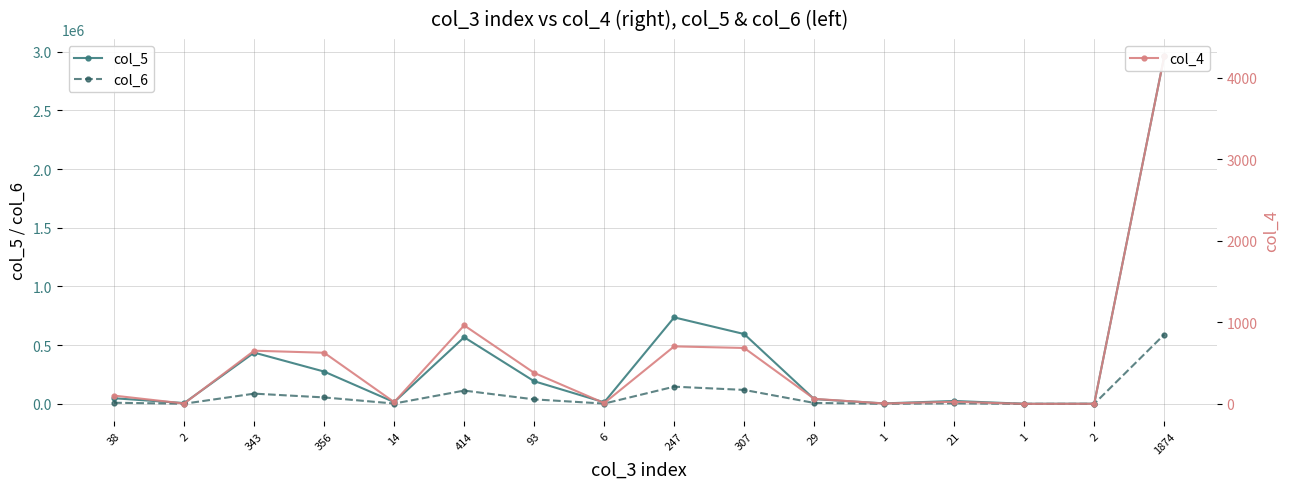

Is this an area chart (filled region under the line)?

No